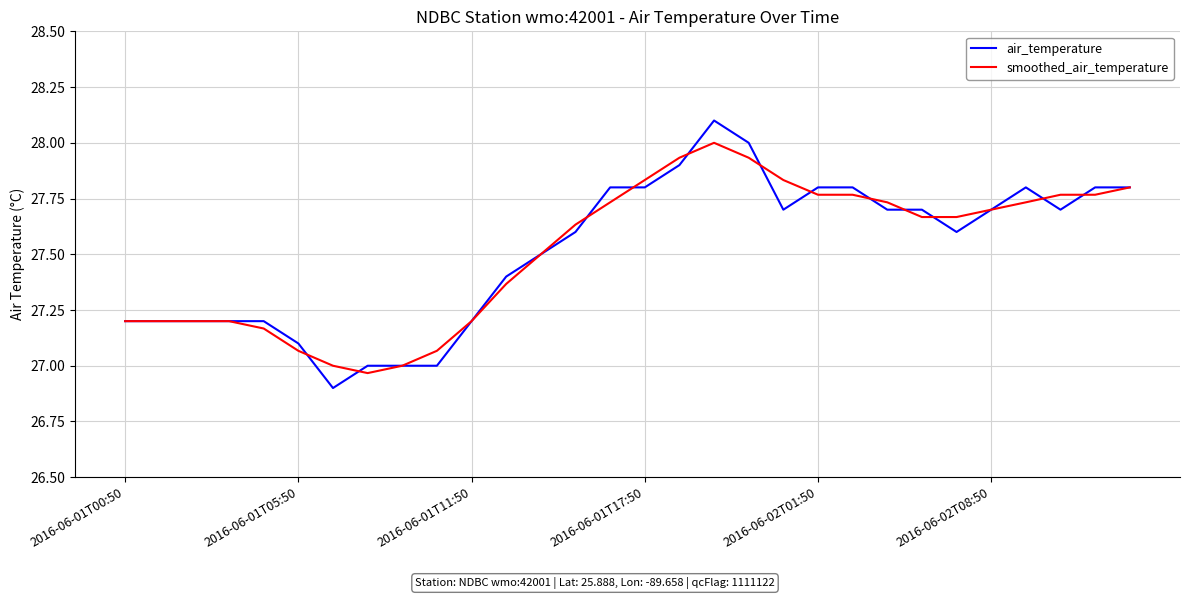

What is the minimum value shown in the chart?

26.9